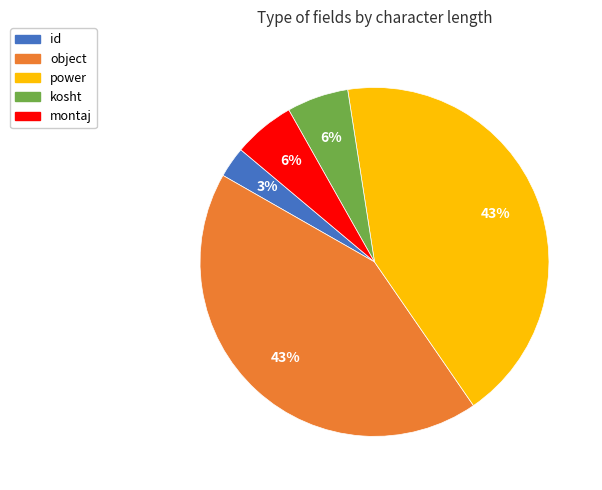

Approximately how many times larger is the value at montaj compared to id?

2.0